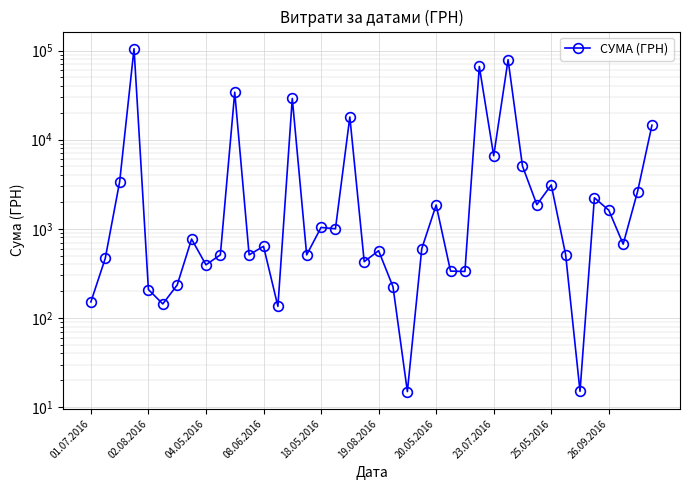

How many interior local peaks (higher than both neighbors) does the data have?

13